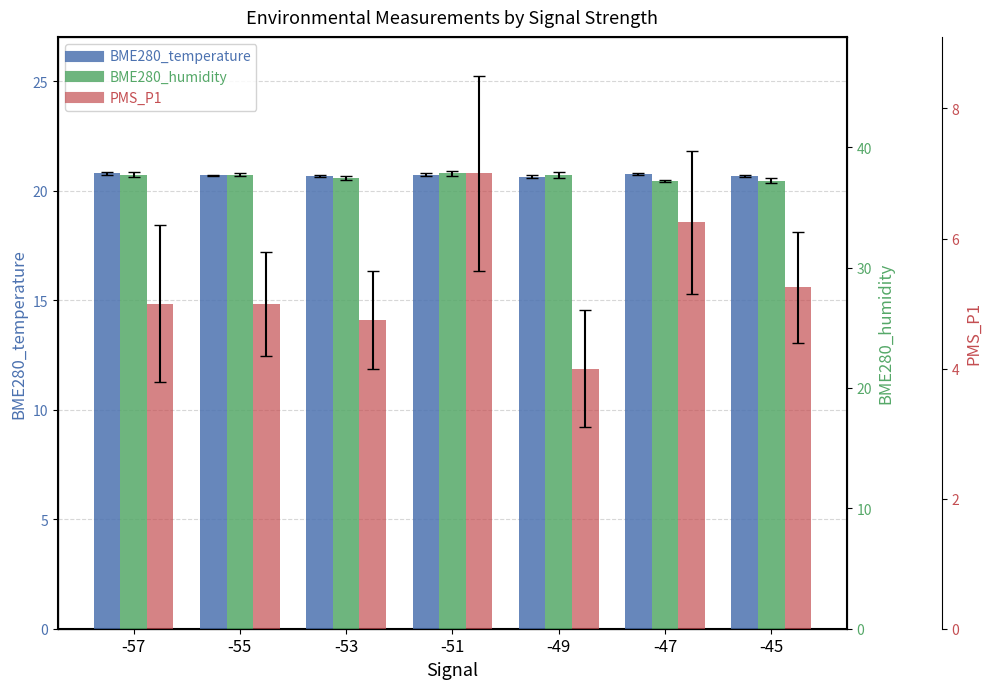

Which series has the largest total across all categories?

BME280_humidity